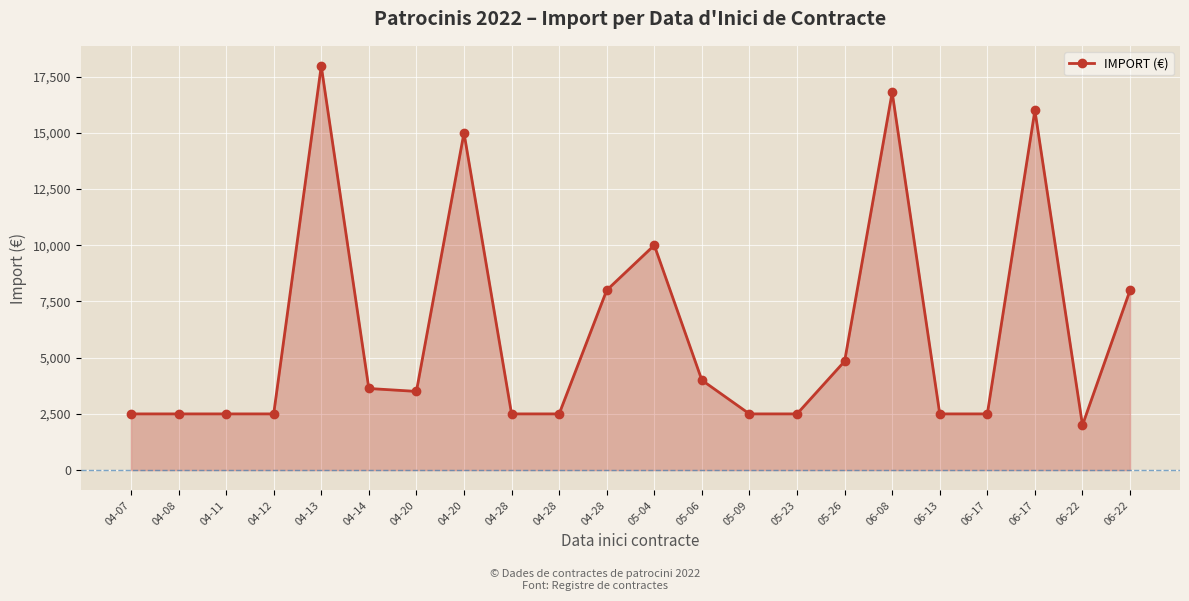

Count the number of data series in this chart.

1